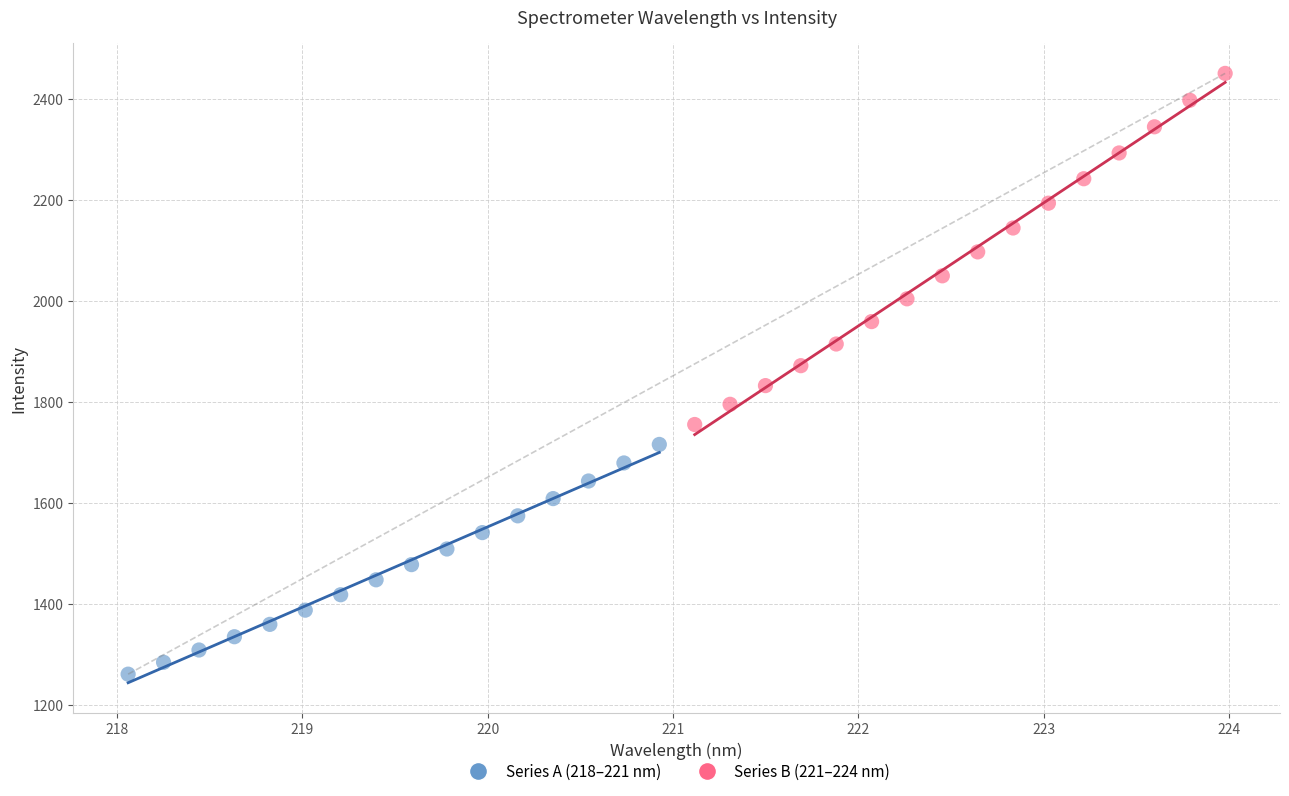

Which series reaches the minimum Y coordinate?

Series A (218–221 nm)